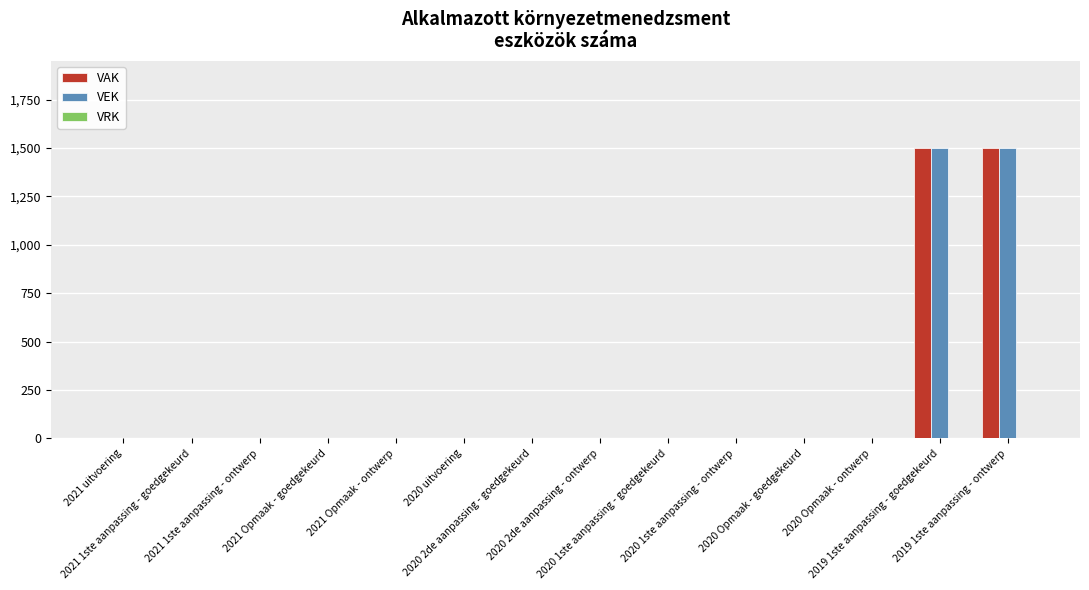

What is the highest value of the VAK series?

1500